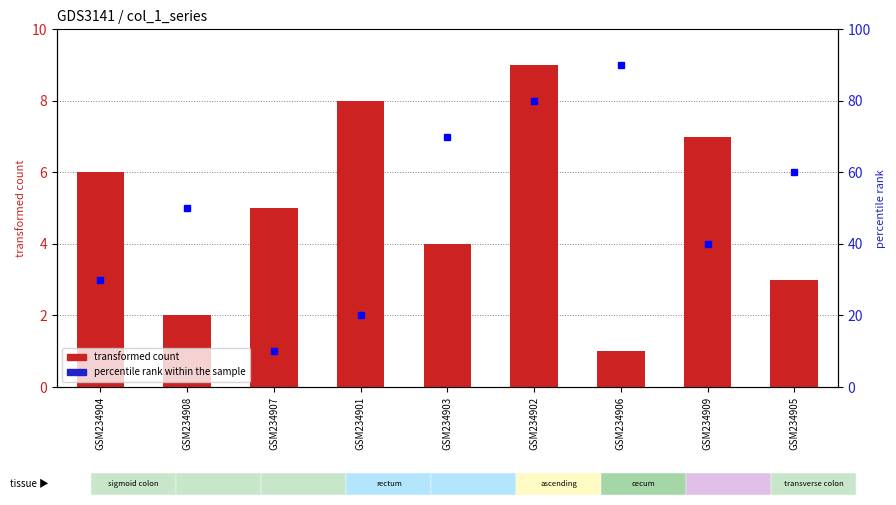

Reading left to right, list all the values displayed in this chart.

transformed count: GSM234904=6	GSM234908=2	GSM234907=5	GSM234901=8	GSM234903=4	GSM234902=9	GSM234906=1	GSM234909=7	GSM234905=3
percentile rank within the sample: GSM234904=30	GSM234908=50	GSM234907=10	GSM234901=20	GSM234903=70	GSM234902=80	GSM234906=90	GSM234909=40	GSM234905=60